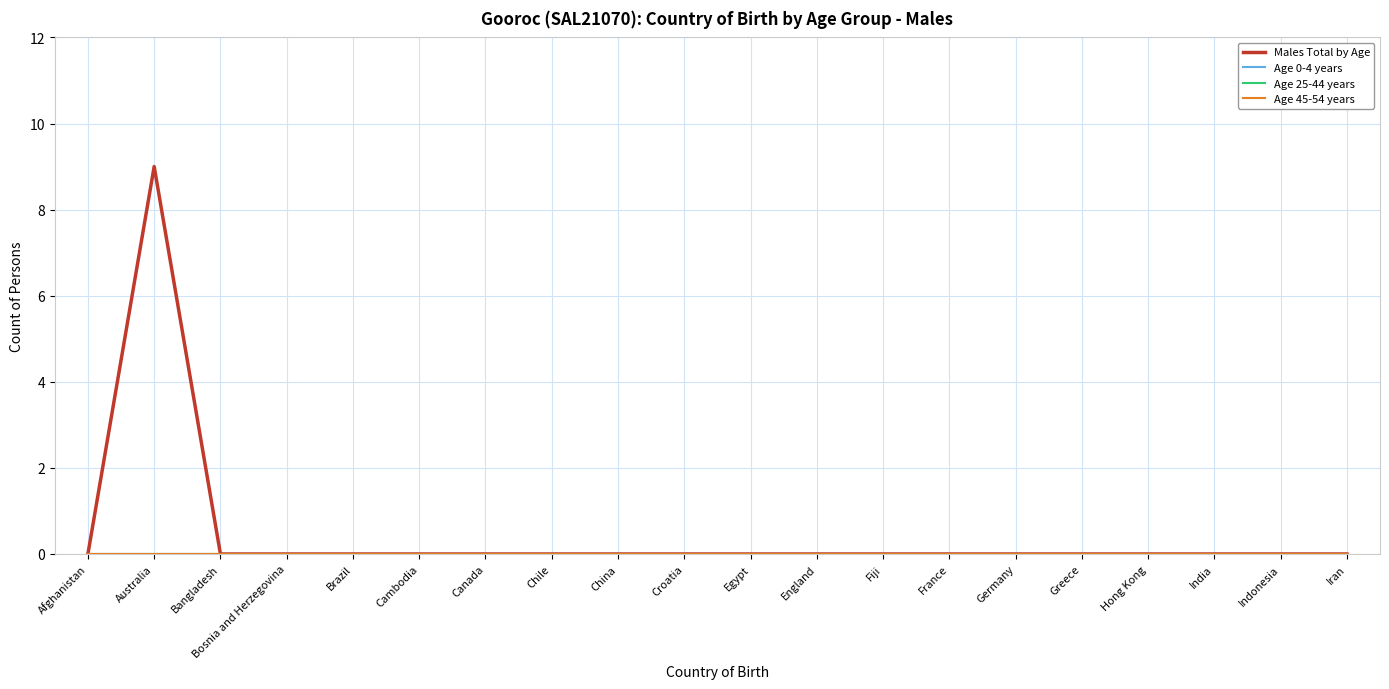

How many lines are shown in the chart?

4